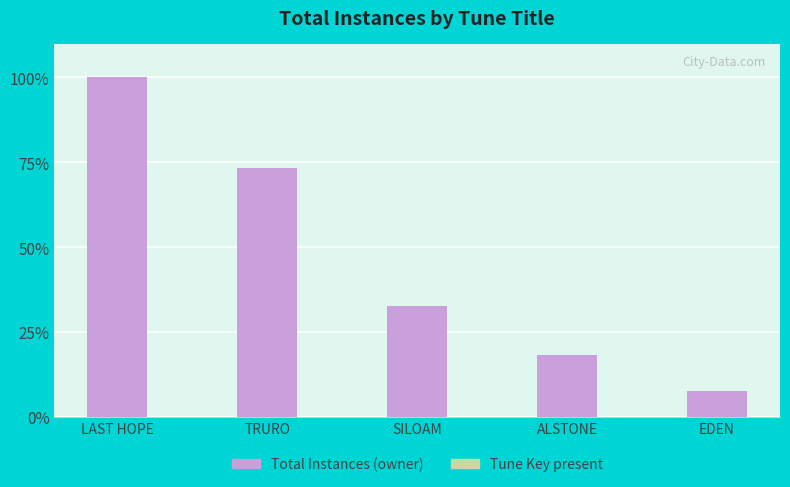

What is the difference between the second highest and minimum values?

65.7